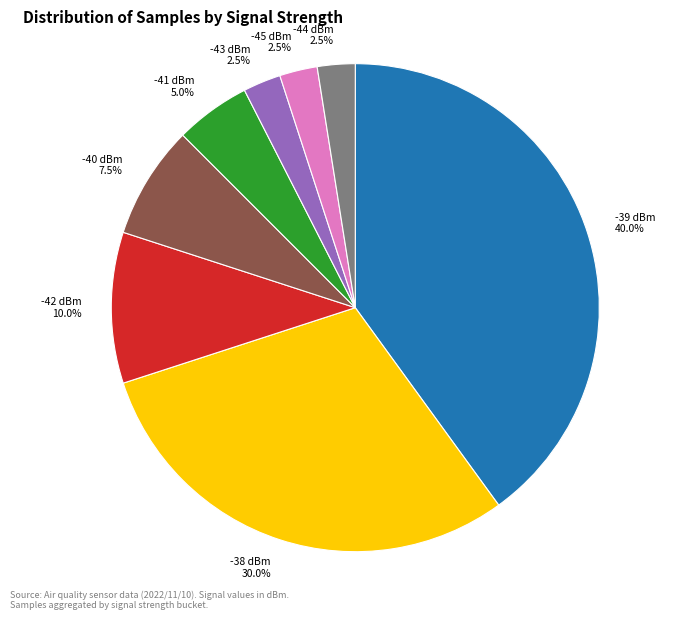

Is -38 dBm the majority of the pie?

No